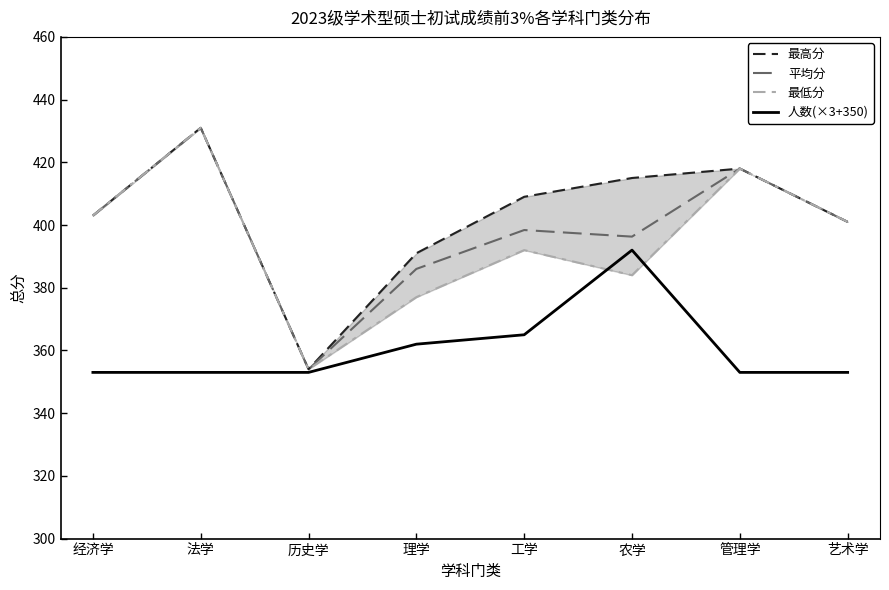

What is the total value across all series at 工学?

1564.4